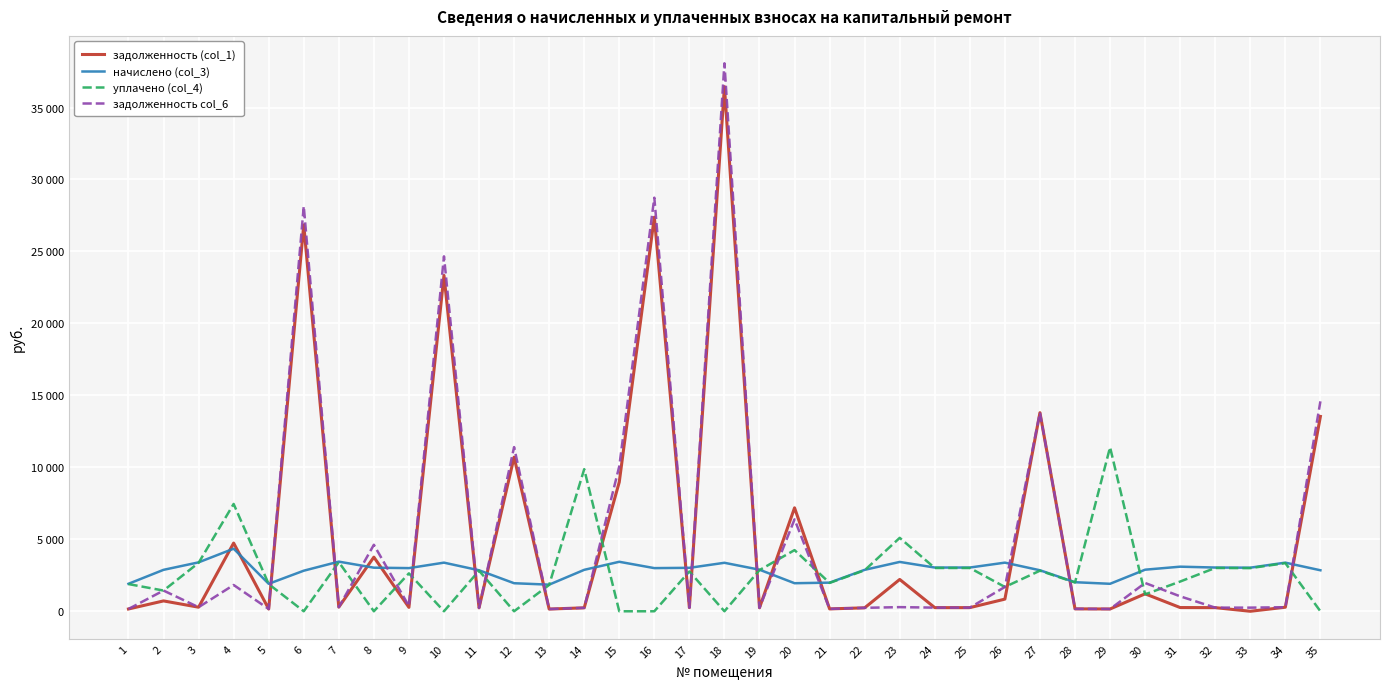

In задолженность (col_1), how many points are higher than both neighbors (excluding endpoints)?

12